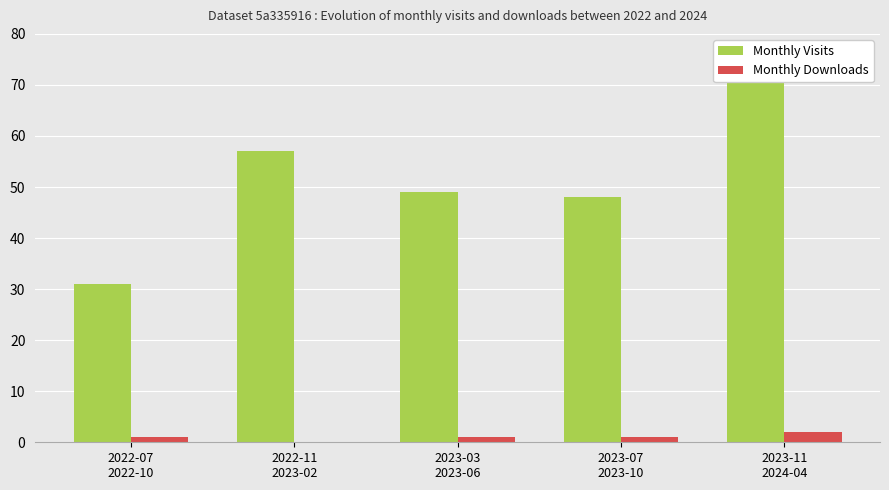

Which has a higher value, 2022-07
2022-10 or 2022-11
2023-02?

2022-11
2023-02